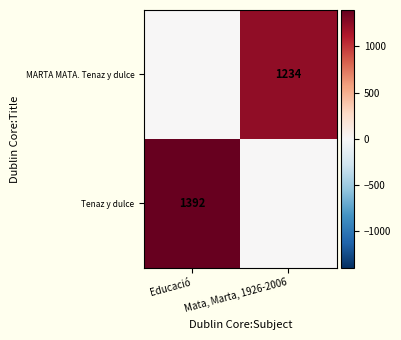

Is the value of MARTA MATA. Tenaz y dulce at Mata, Marta, 1926-2006 greater than the value of Tenaz y dulce at Educació?

No